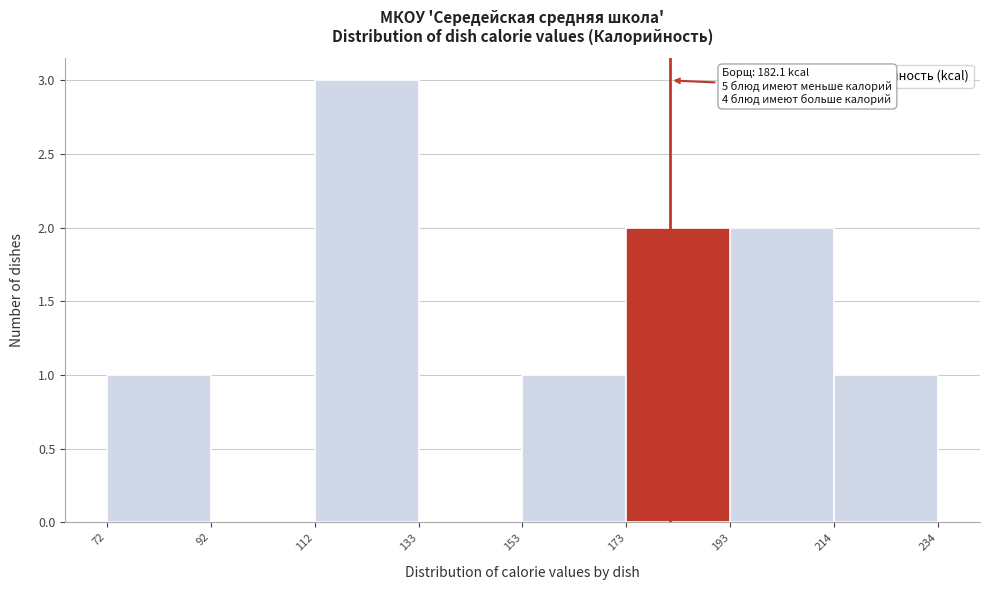

Over which range of the x-axis is the bar tallest?

112 to 133